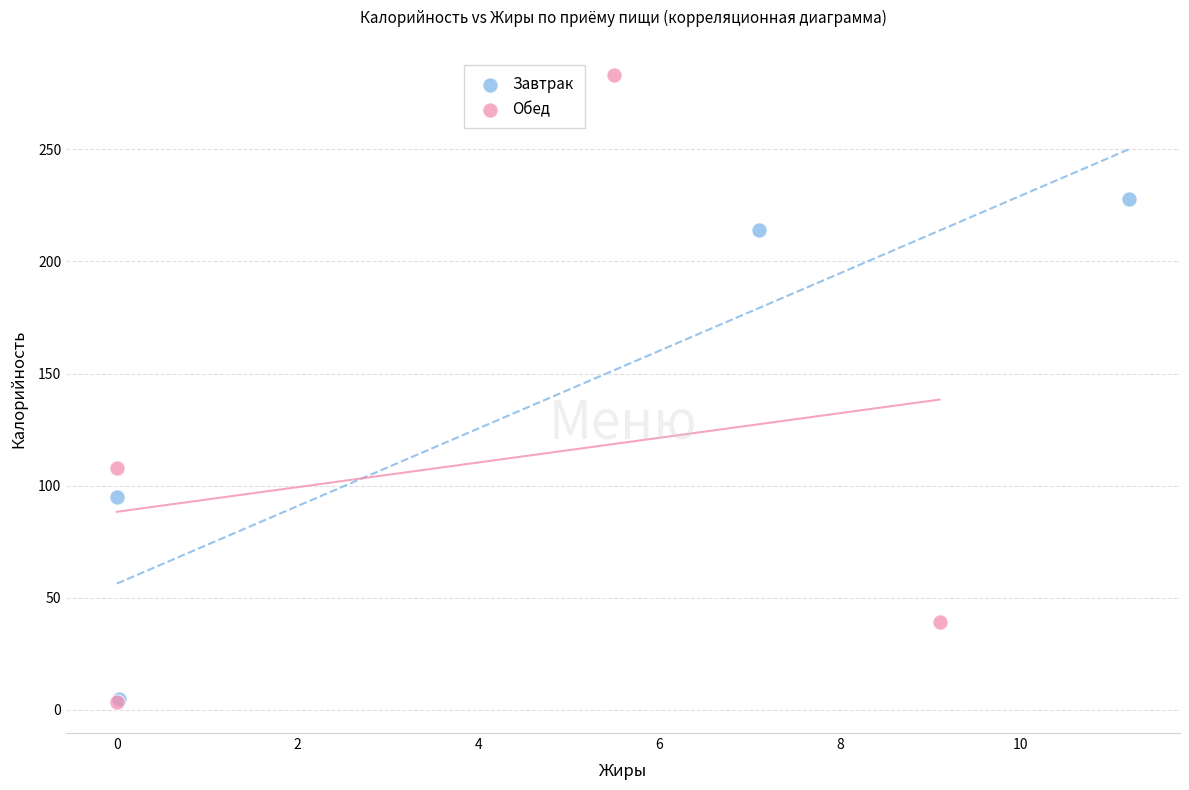

Which series reaches the maximum Y coordinate?

Обед